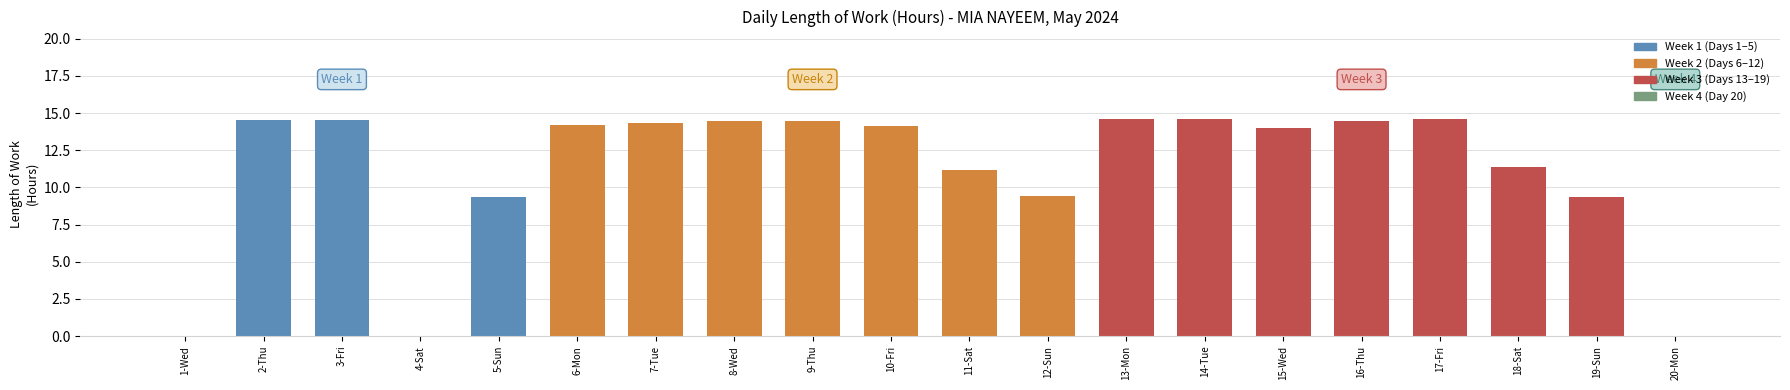

Reading left to right, extract all data points from this chart.

1-Wed=0.0	2-Thu=14.5	3-Fri=14.6	4-Sat=0.0	5-Sun=9.3	6-Mon=14.2	7-Tue=14.3	8-Wed=14.5	9-Thu=14.5	10-Fri=14.1	11-Sat=11.1	12-Sun=9.4	13-Mon=14.6	14-Tue=14.6	15-Wed=14.0	16-Thu=14.5	17-Fri=14.6	18-Sat=11.4	19-Sun=9.3	20-Mon=0.0